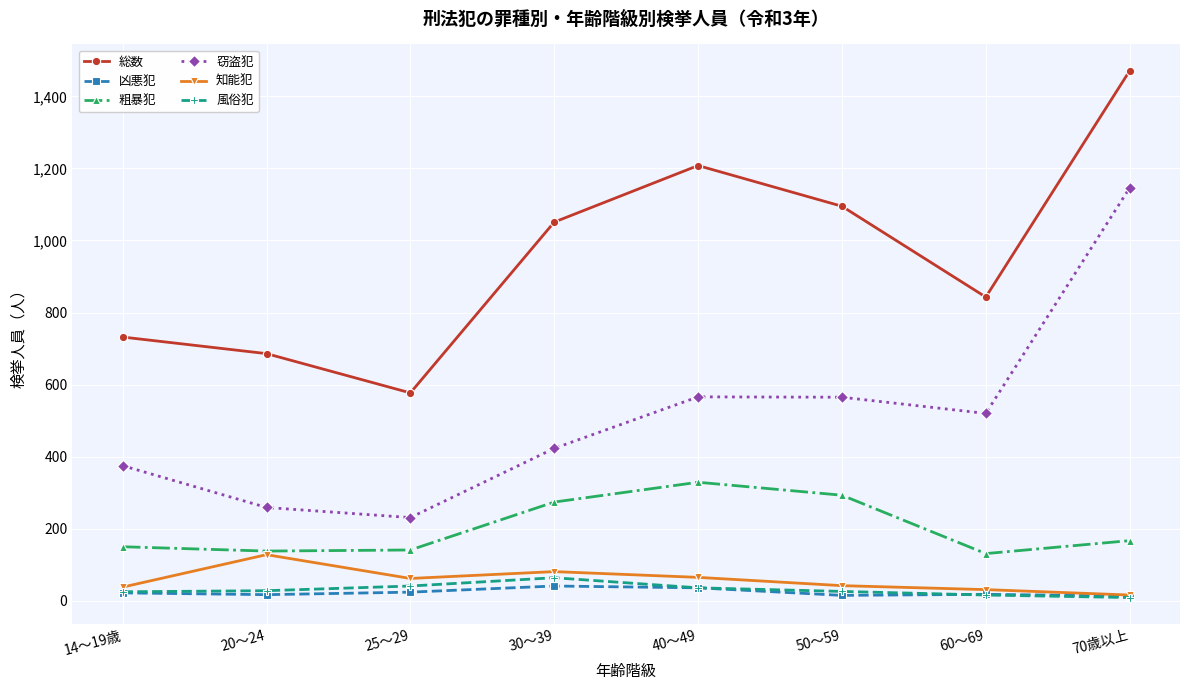

True or false: 窃盗犯 and 風俗犯 intersect in this chart.

False